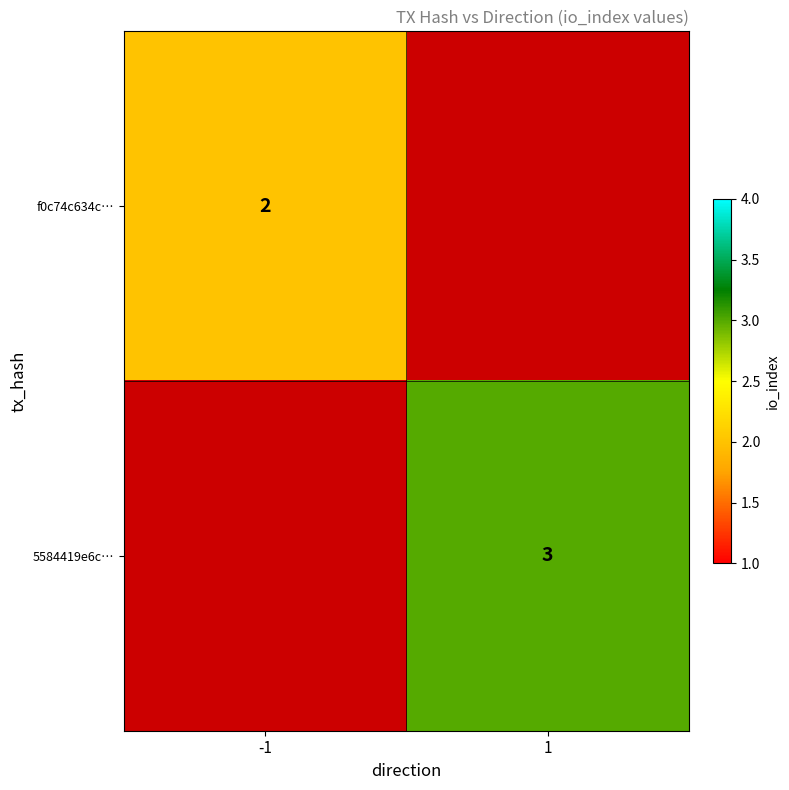

The value of 5584419e6c… at 1 is 3. True or false?

True